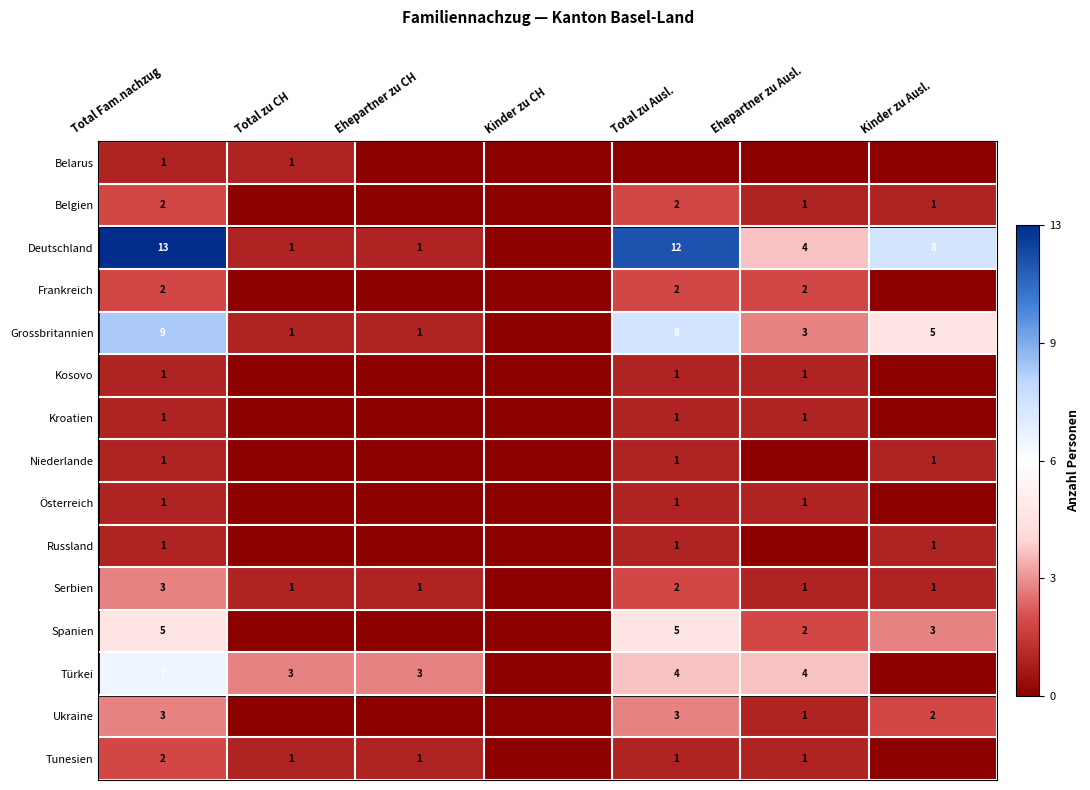

What is the sum of the Belgien values at Total Fam.nachzug and Kinder zu Ausl.?

3